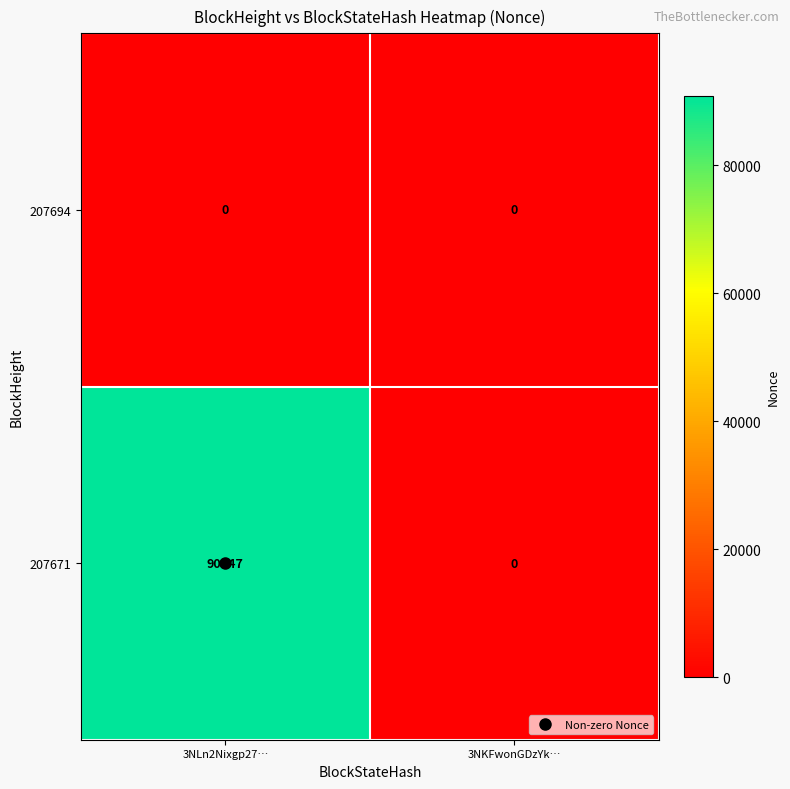

What is the sum of the 207671 values at 3NLn2Nixgp27… and 3NKFwonGDzYk…?

90847